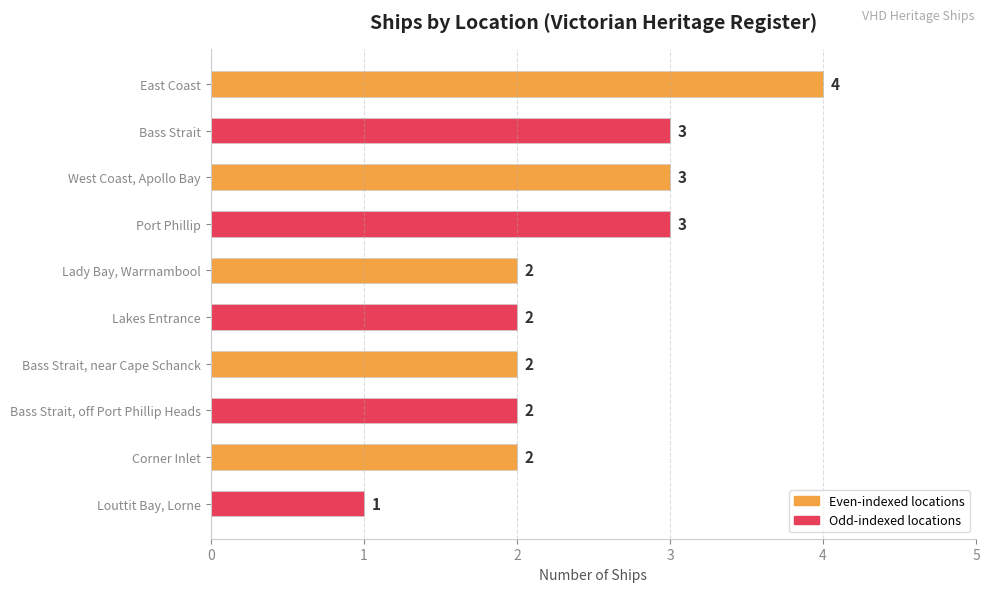

What is the minimum value shown in the chart?

1